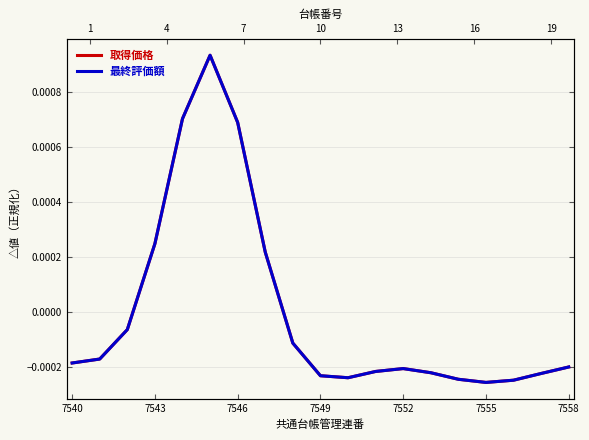

At 7540, list the series in order from largest to smallest.

取得価格, 最終評価額